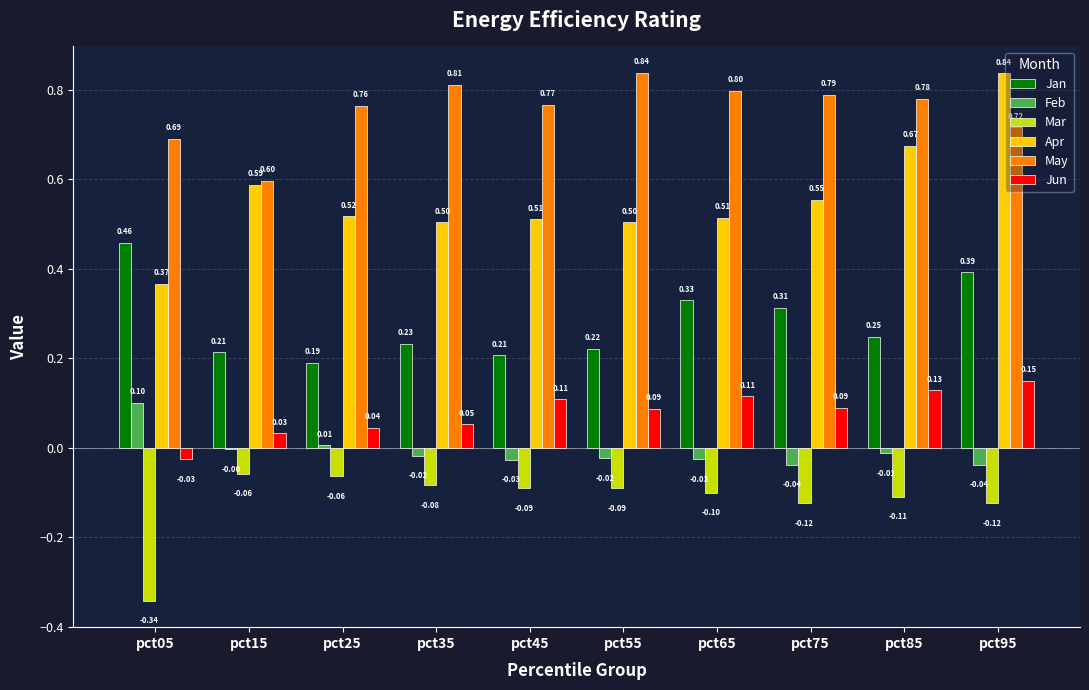

What is the difference between the Feb values at pct05 and pct45?

0.1